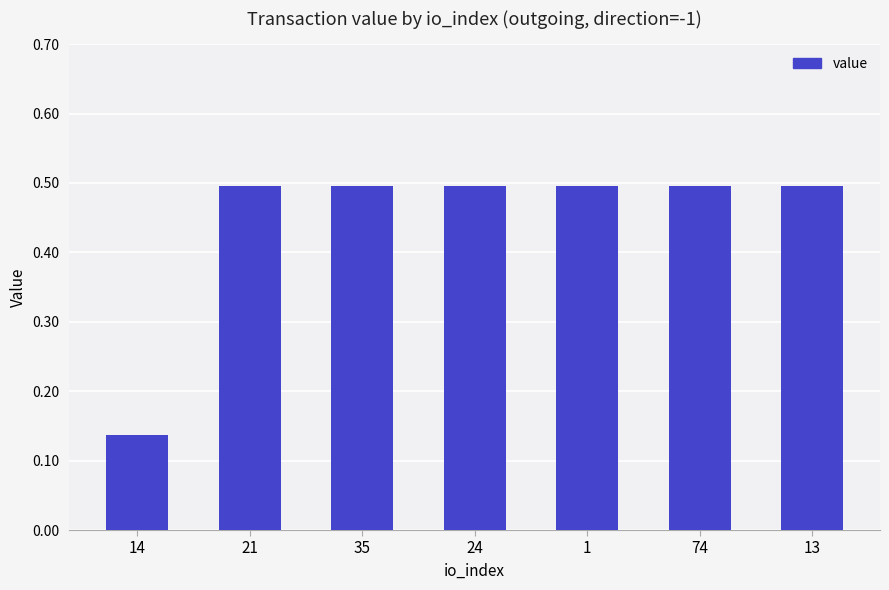

What is the difference between the maximum and minimum values?

0.4